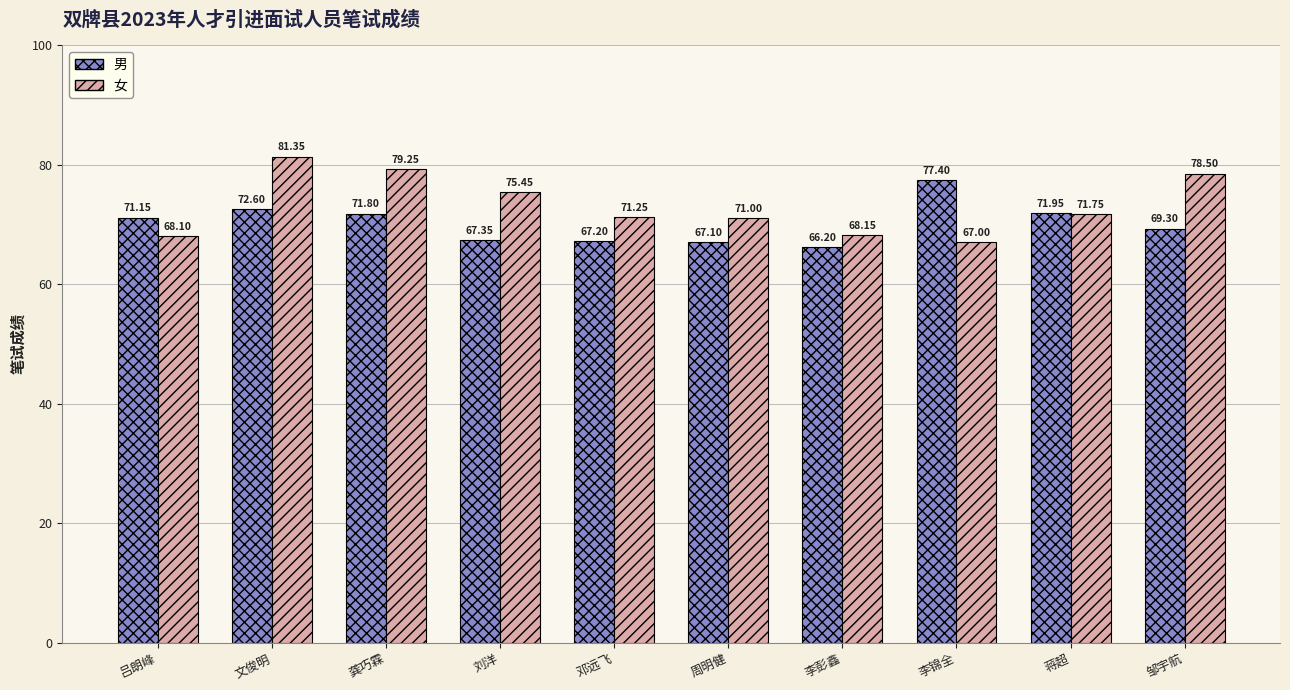

How many bars are there in total?

20